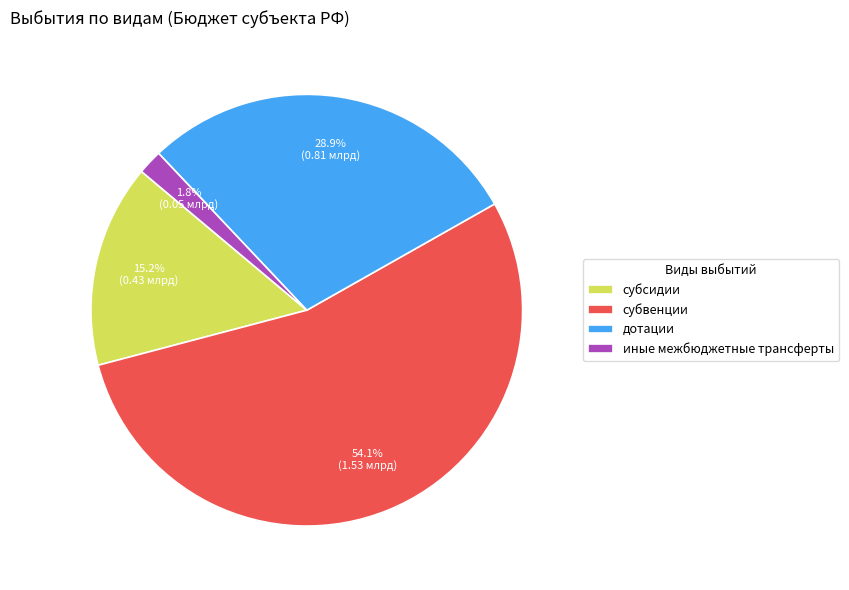

What is the smallest slice in the pie chart?

иные межбюджетные трансферты